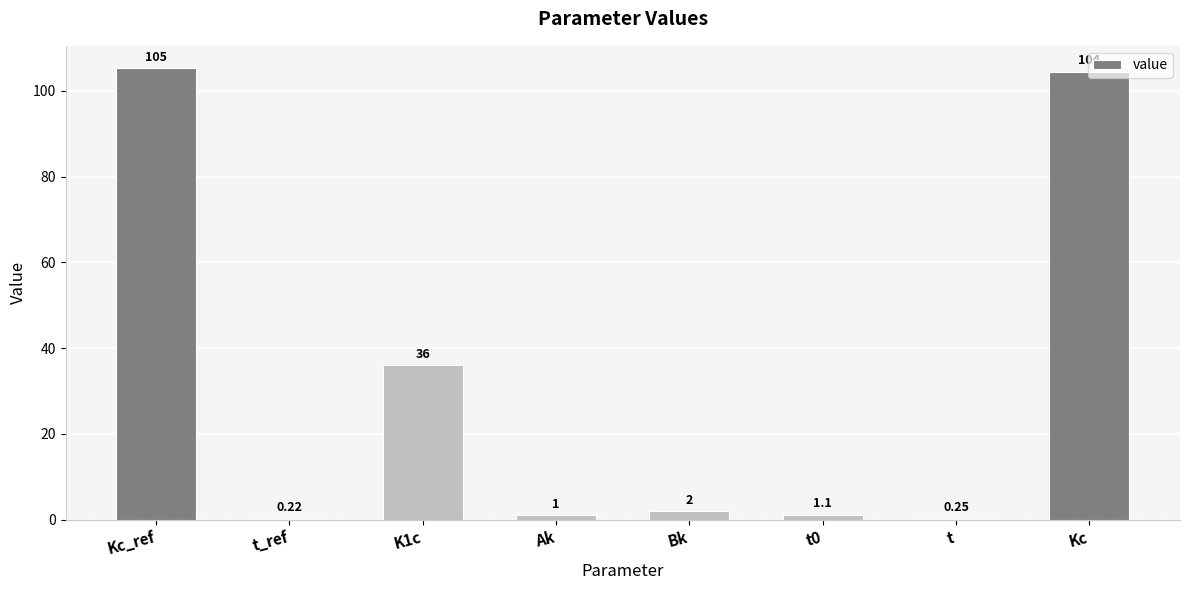

Between K1c and Ak, which is larger?

K1c